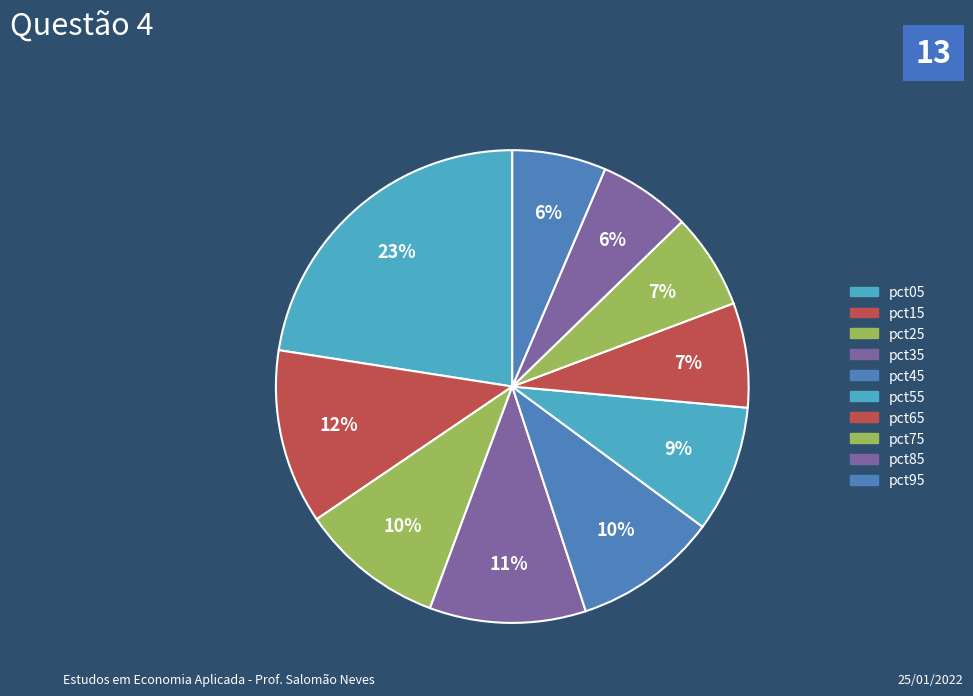

The pct55 slice represents 9% of the pie. True or false?

True